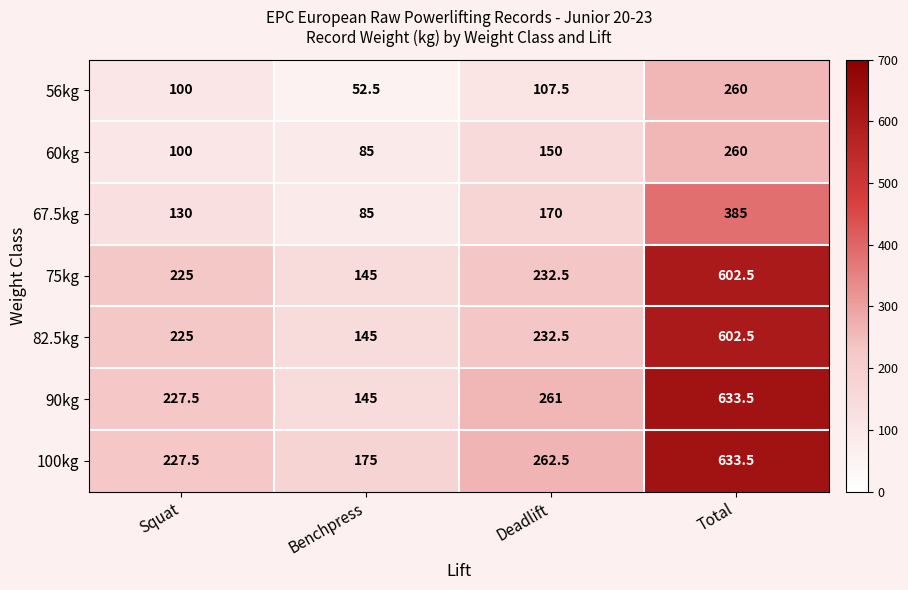

At which label is 90kg closest to 389?

Deadlift